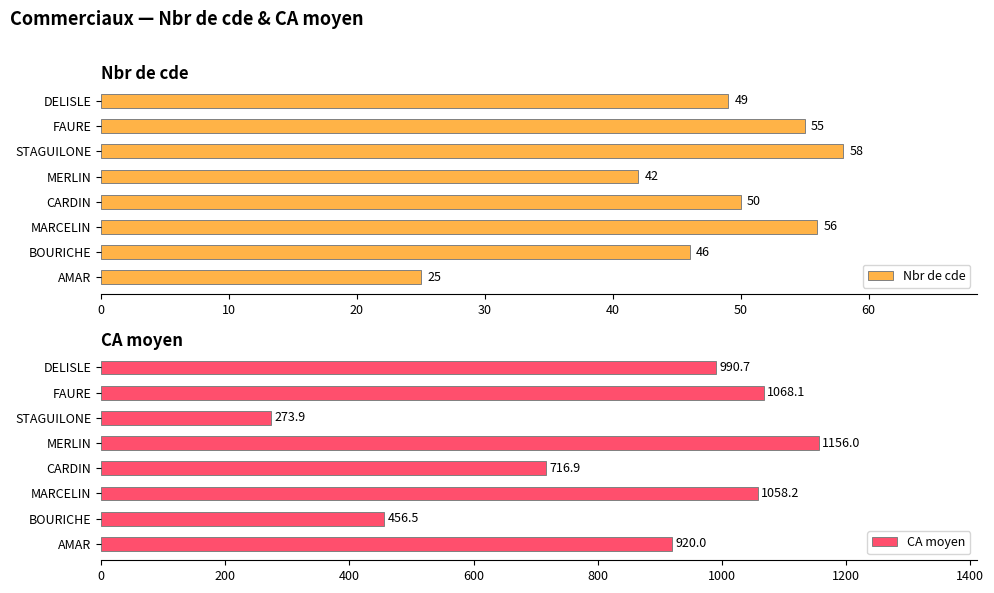

At how many categories does at least one series exceed 506?

6